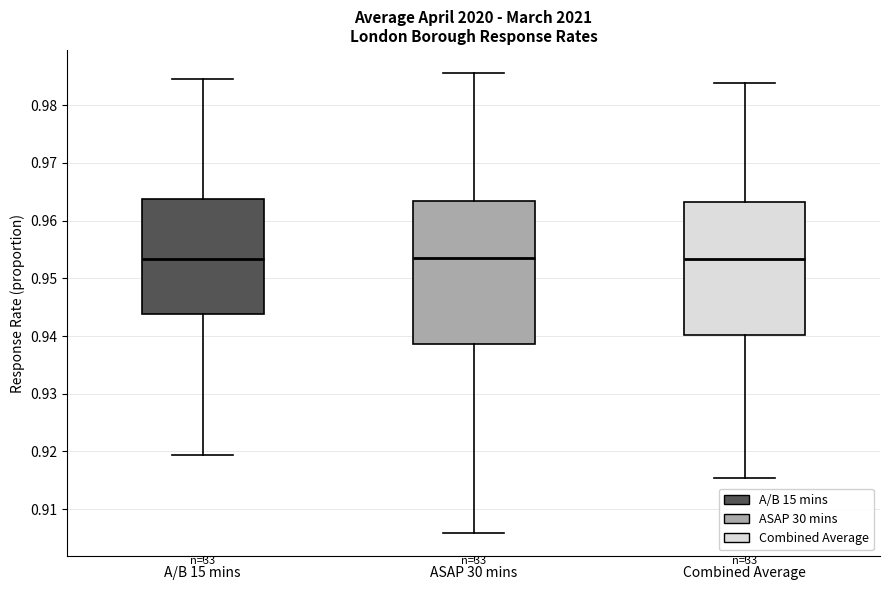

Reading left to right, read every box against the y-axis: the position of its median line, the range the box covers, and the ends of its whiskers. The values are not printed on the chart, so give them approximately, as read against the axis.

A/B 15 mins: median 0.953, box 0.944 to 0.964, whiskers 0.919 to 0.985
ASAP 30 mins: median 0.954, box 0.939 to 0.963, whiskers 0.906 to 0.986
Combined Average: median 0.953, box 0.940 to 0.963, whiskers 0.915 to 0.984